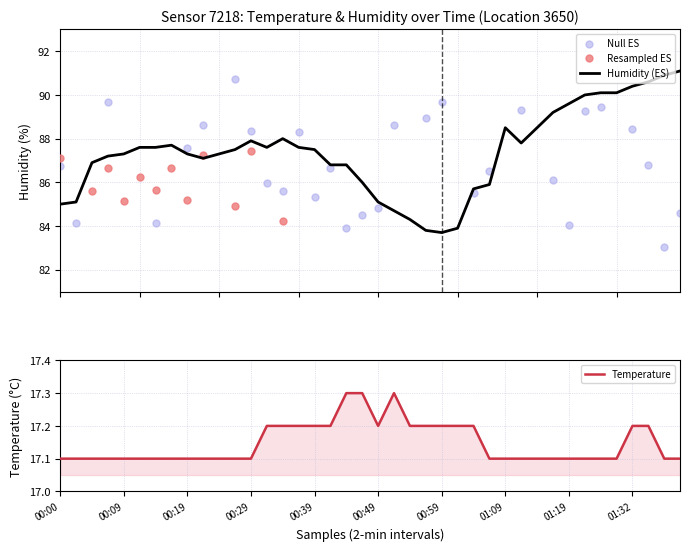

At which category is the sum across all series the highest?

01:40